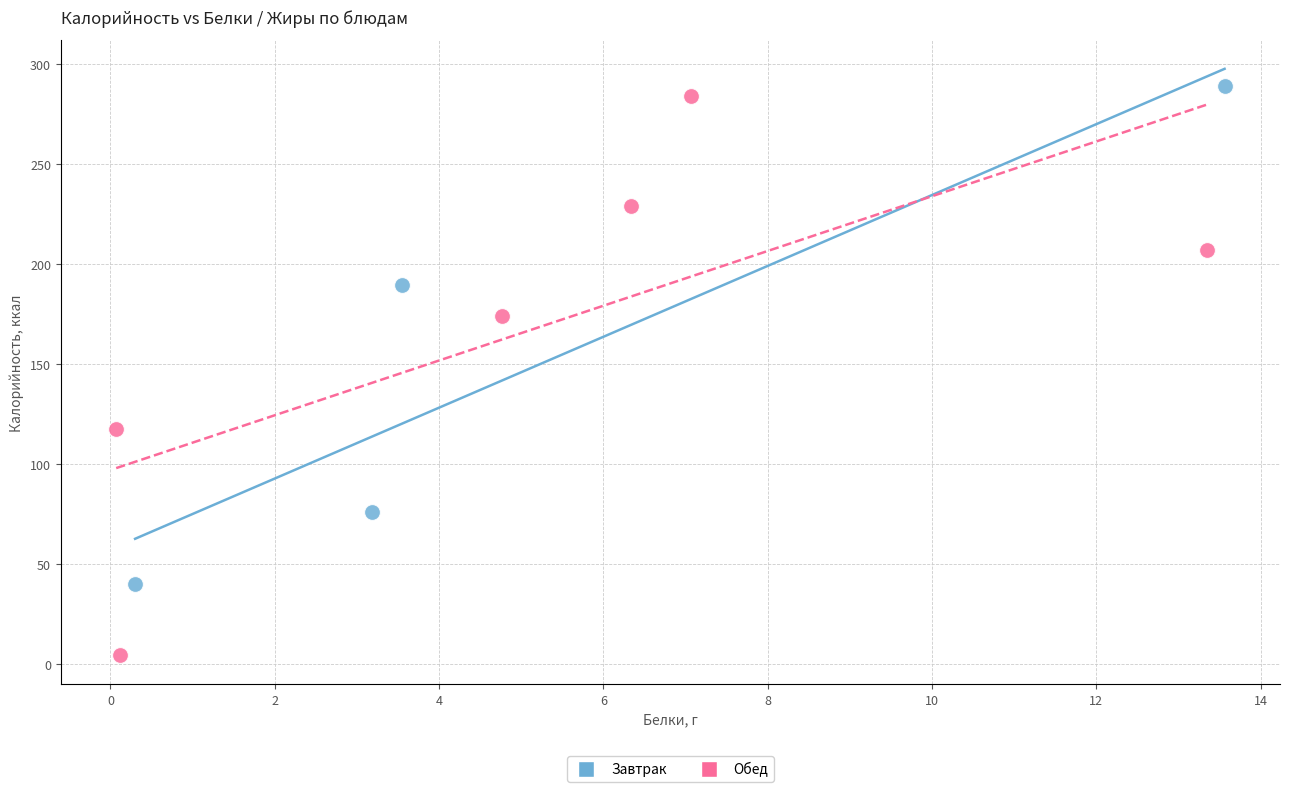

What are all the series names shown in the legend?

Завтрак, Обед